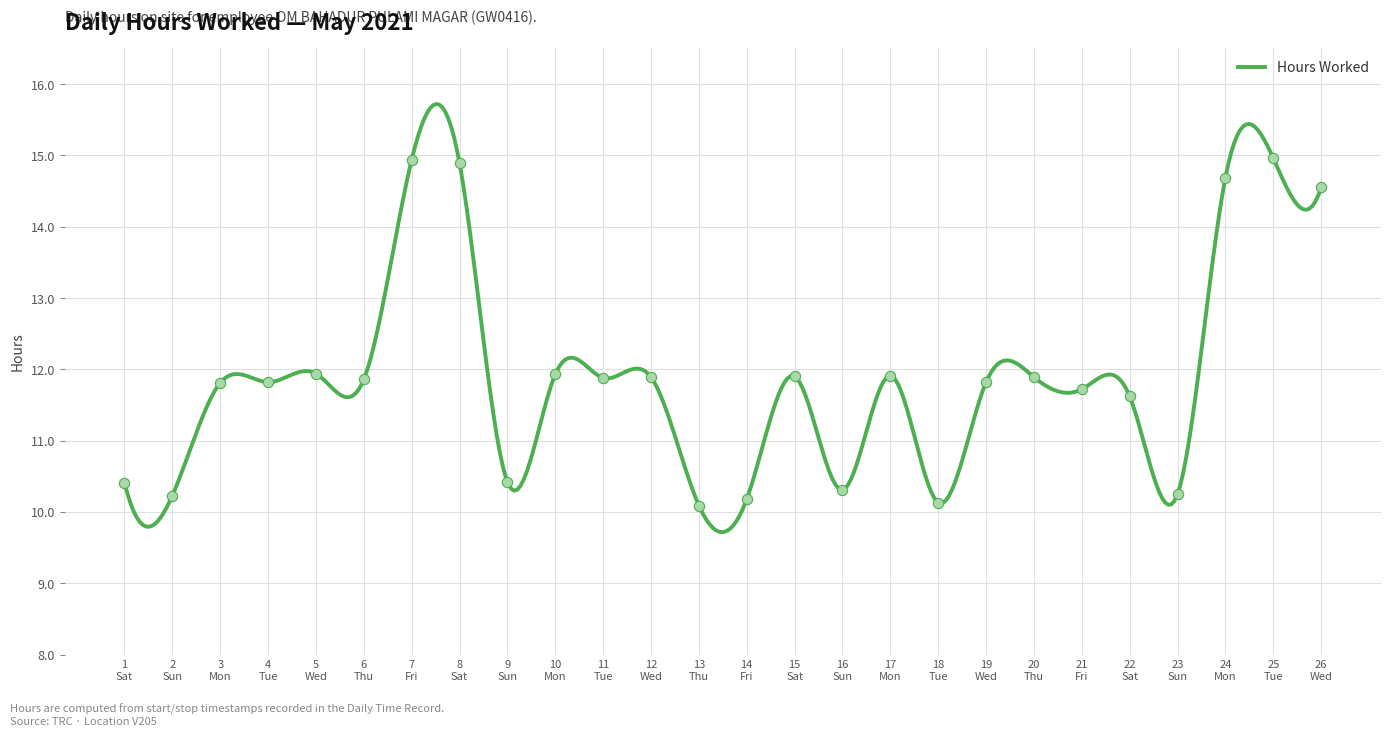

What is the highest value of the Hours Worked series?

15.7